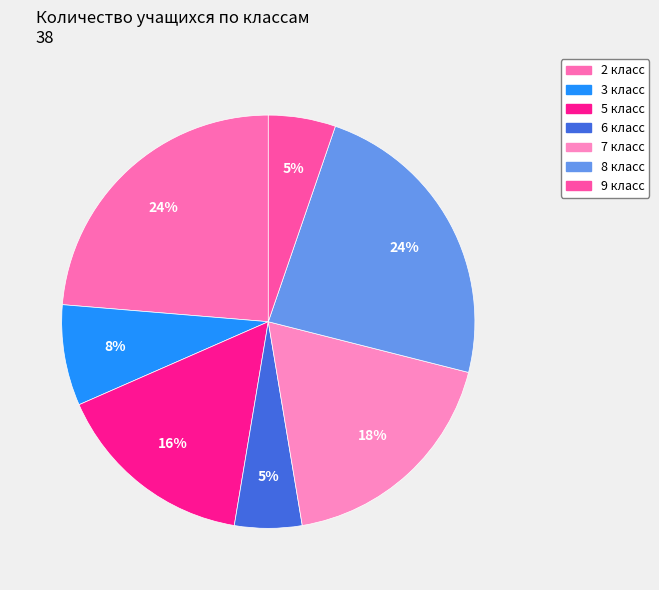

Approximately how many times larger is the value at 5 класс compared to 2 класс?

0.7